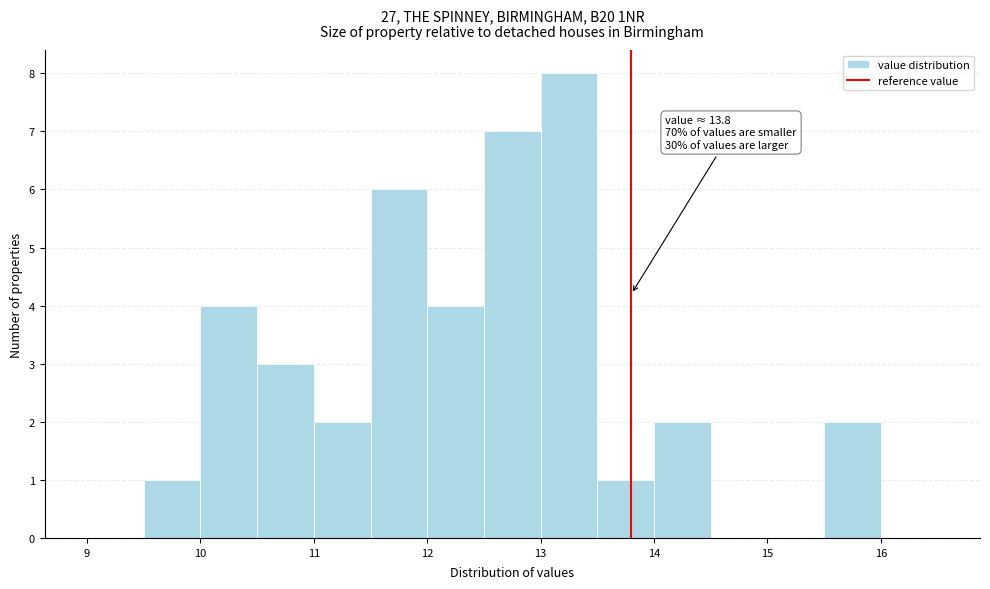

Which range on the x-axis has the tallest bar?

13.0 to 13.5